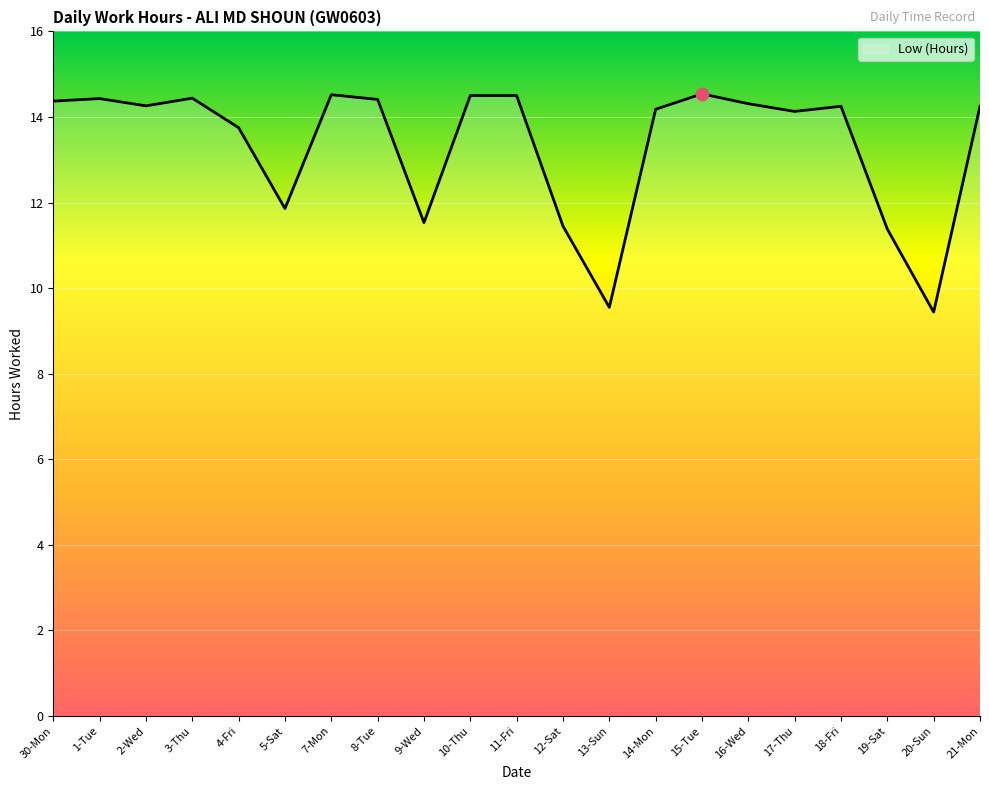

Approximately how many times larger is the value at 12-Sat compared to 16-Wed?

0.8